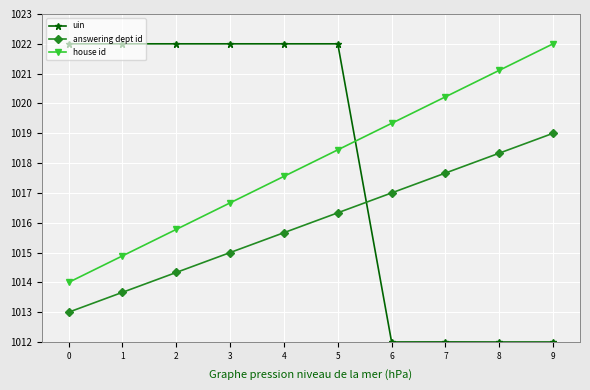

How many values in the uin series are below 1021?

4